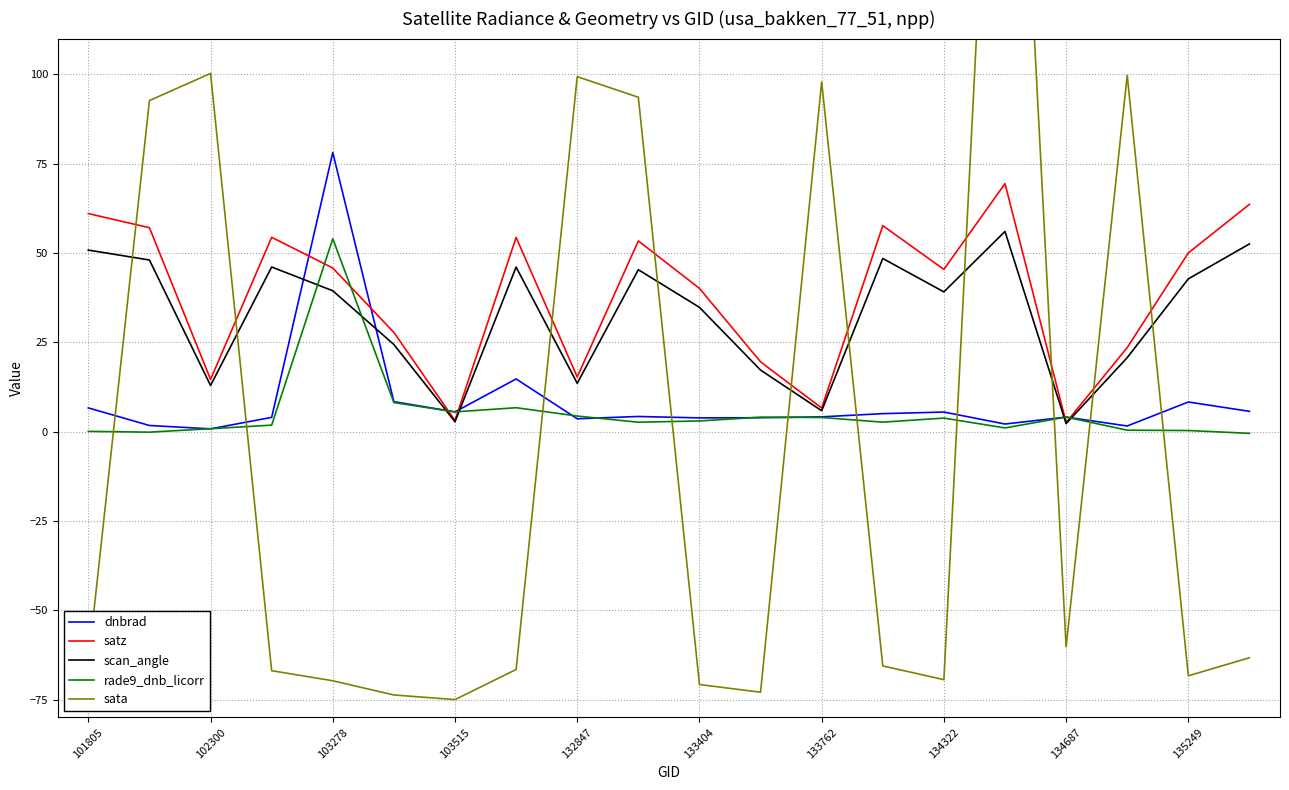

Where does the dnbrad series first go above 4?

101805